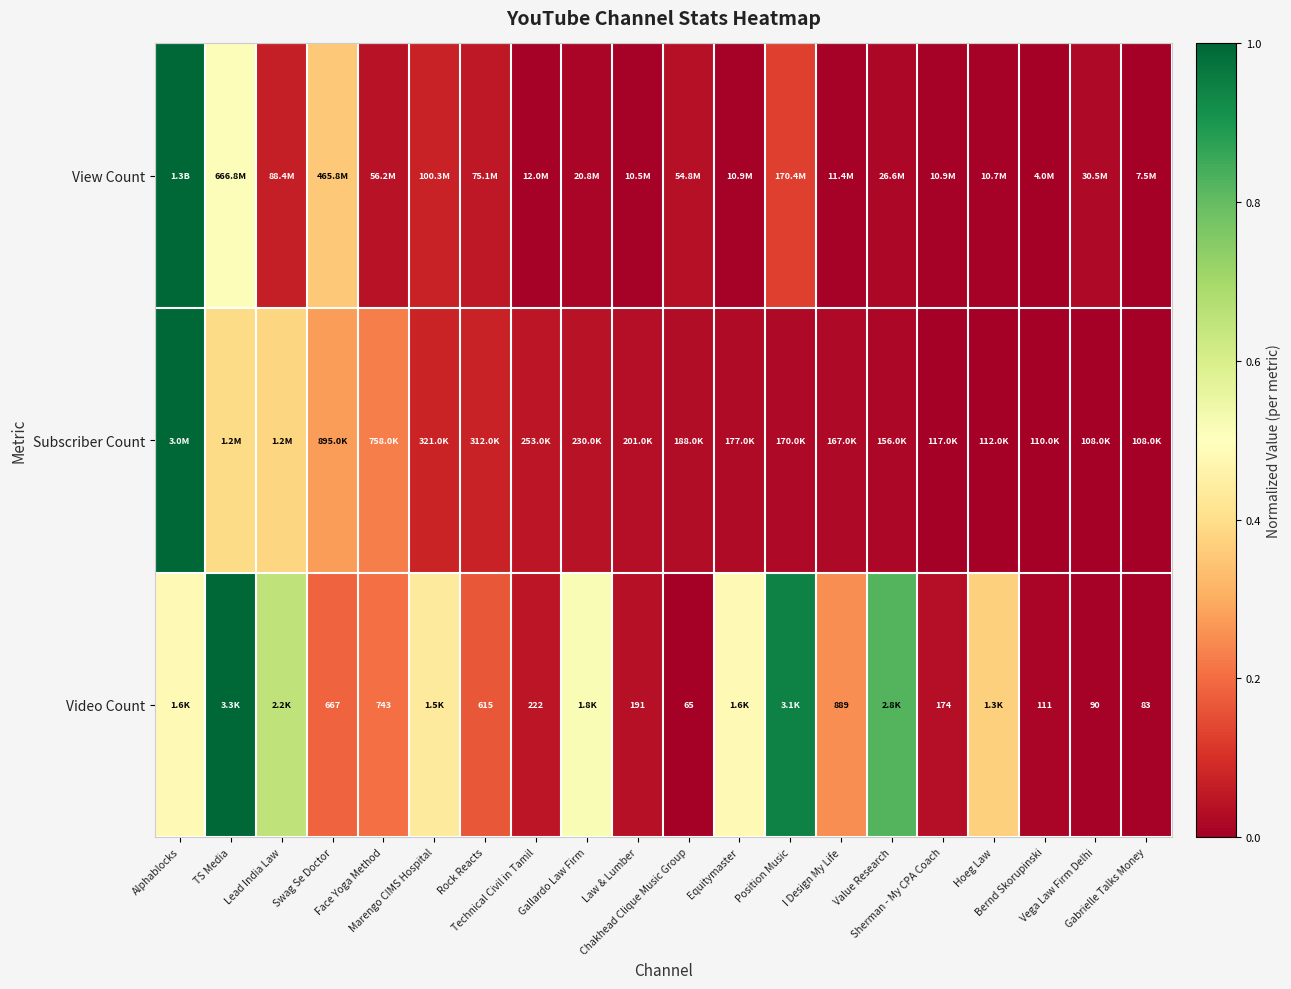

What is the approximate value of View Count at Position Music?

0.1